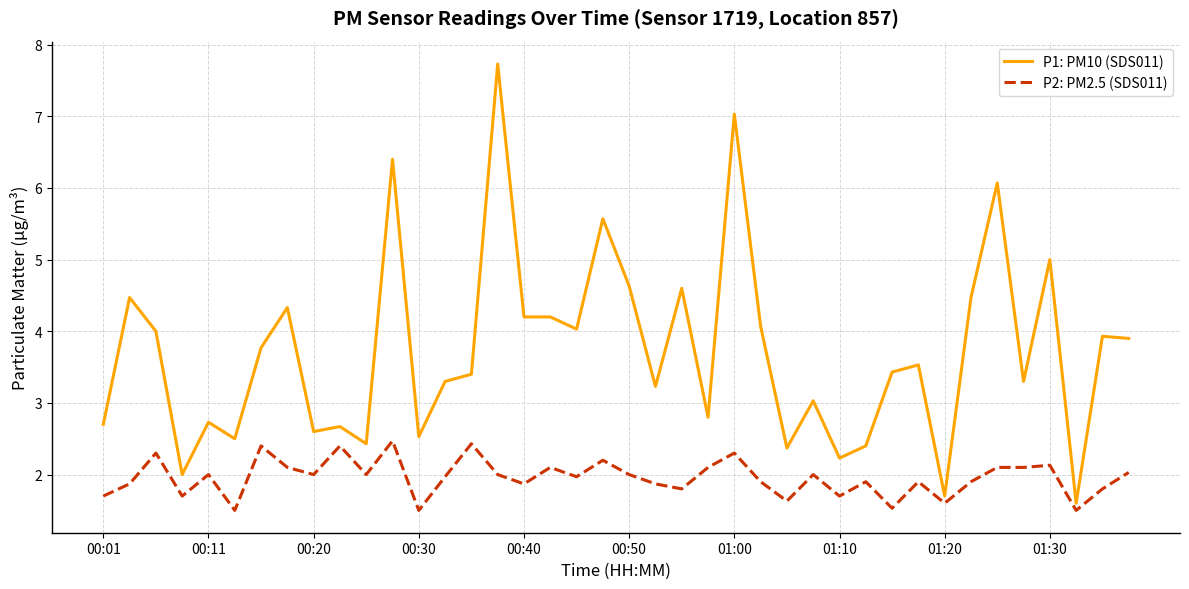

Which series has the largest range (max minus min)?

P1: PM10 (SDS011)